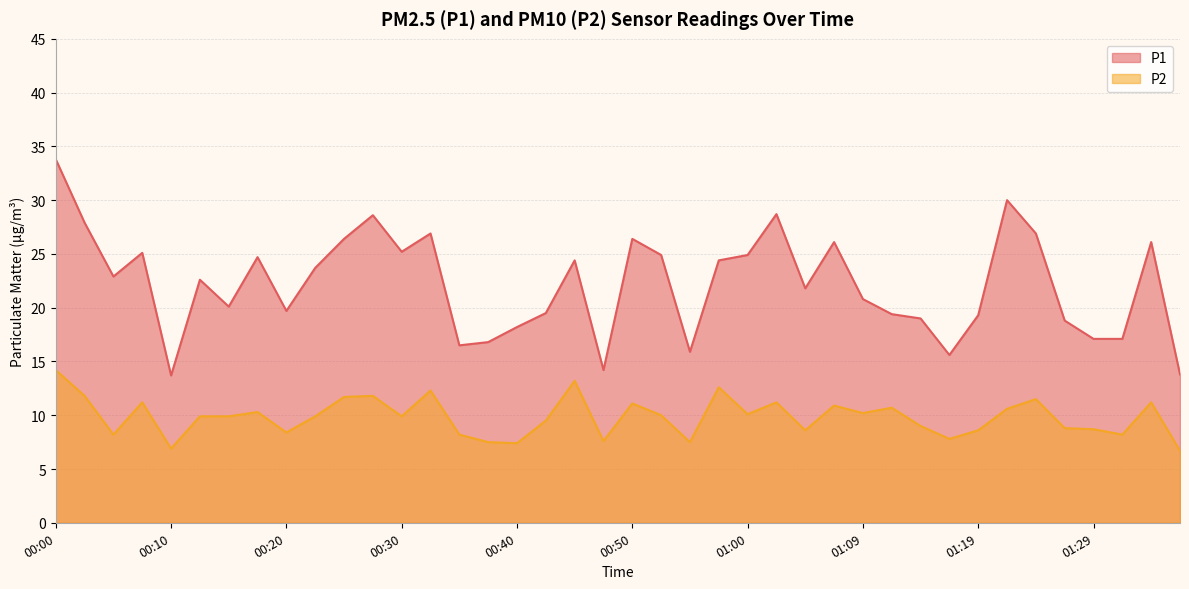

What is the total value across all series at 00:50?

37.5